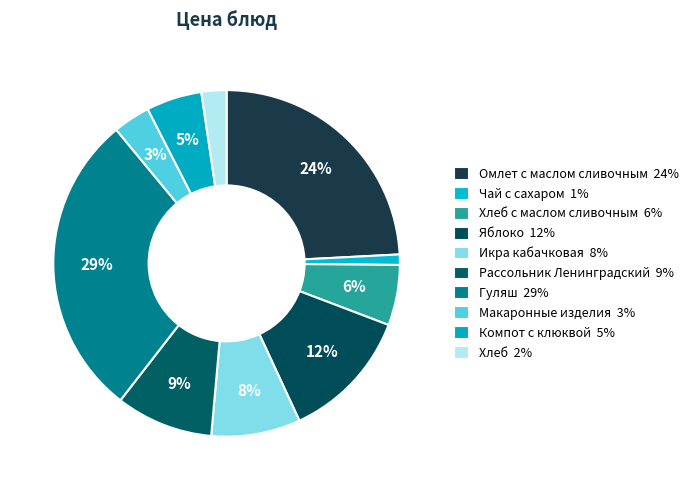

Count the number of slices in the pie.

10